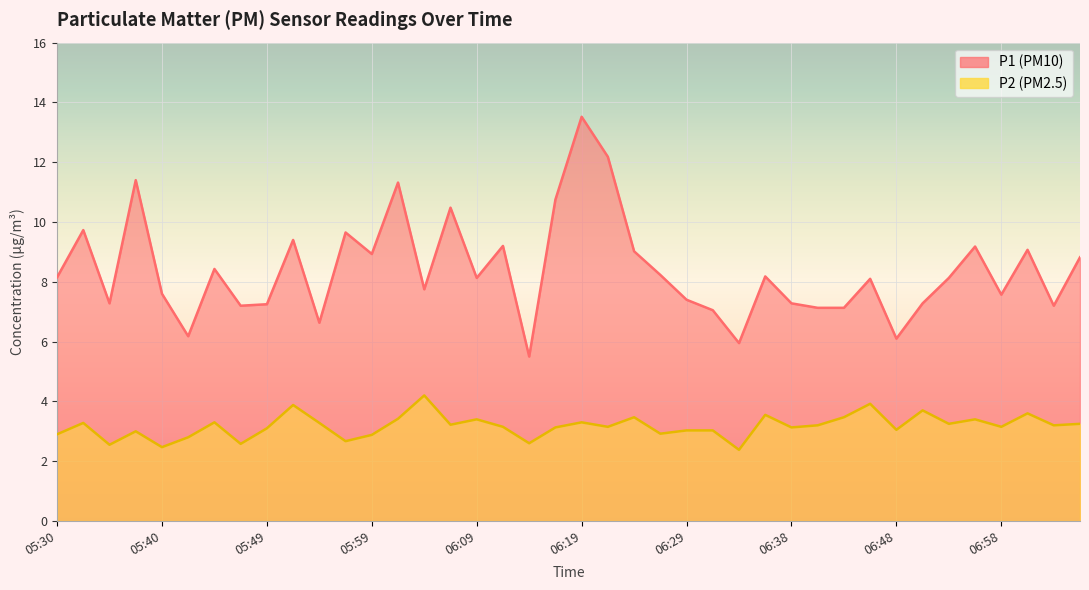

At 06:14, list the series in order from largest to smallest.

P1, P2